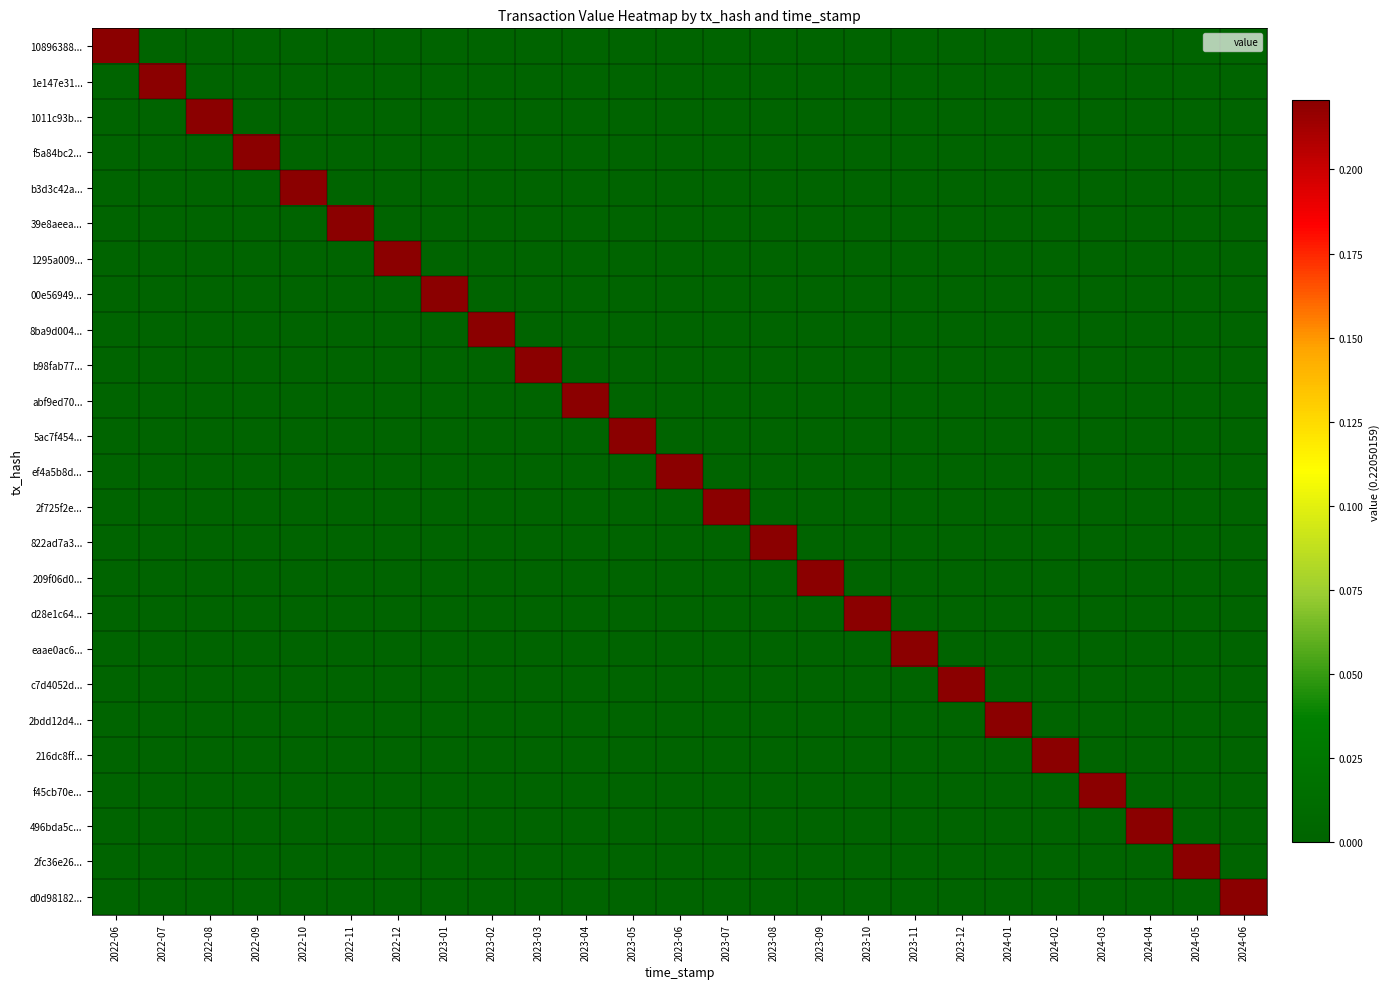

List the series in order of their peak value, lowest first.

10896388..., 1e147e31..., 1011c93b..., f5a84bc2..., b3d3c42a..., 39e8aeea..., 1295a009..., 00e56949..., 8ba9d004..., b98fab77..., abf9ed70..., 5ac7f454..., ef4a5b8d..., 2f725f2e..., 822ad7a3..., 209f06d0..., d28e1c64..., eaae0ac6..., c7d4052d..., 2bdd12d4..., 216dc8ff..., f45cb70e..., 496bda5c..., 2fc36e26..., d0d98182...